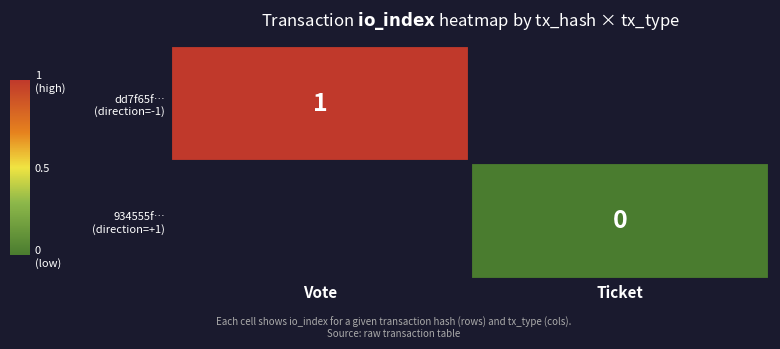

Which has a higher value, Ticket or Vote?

Vote